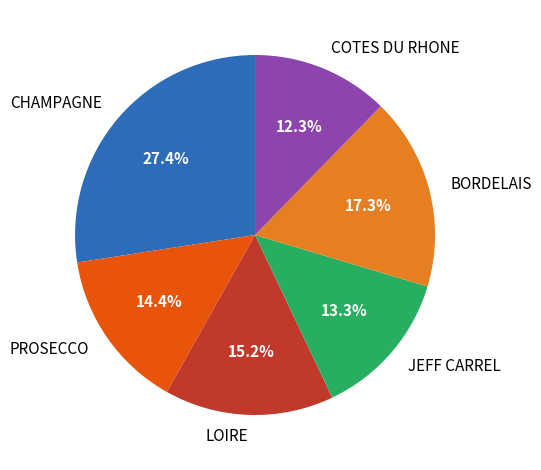

To the nearest percent, what portion does COTES DU RHONE represent?

12%